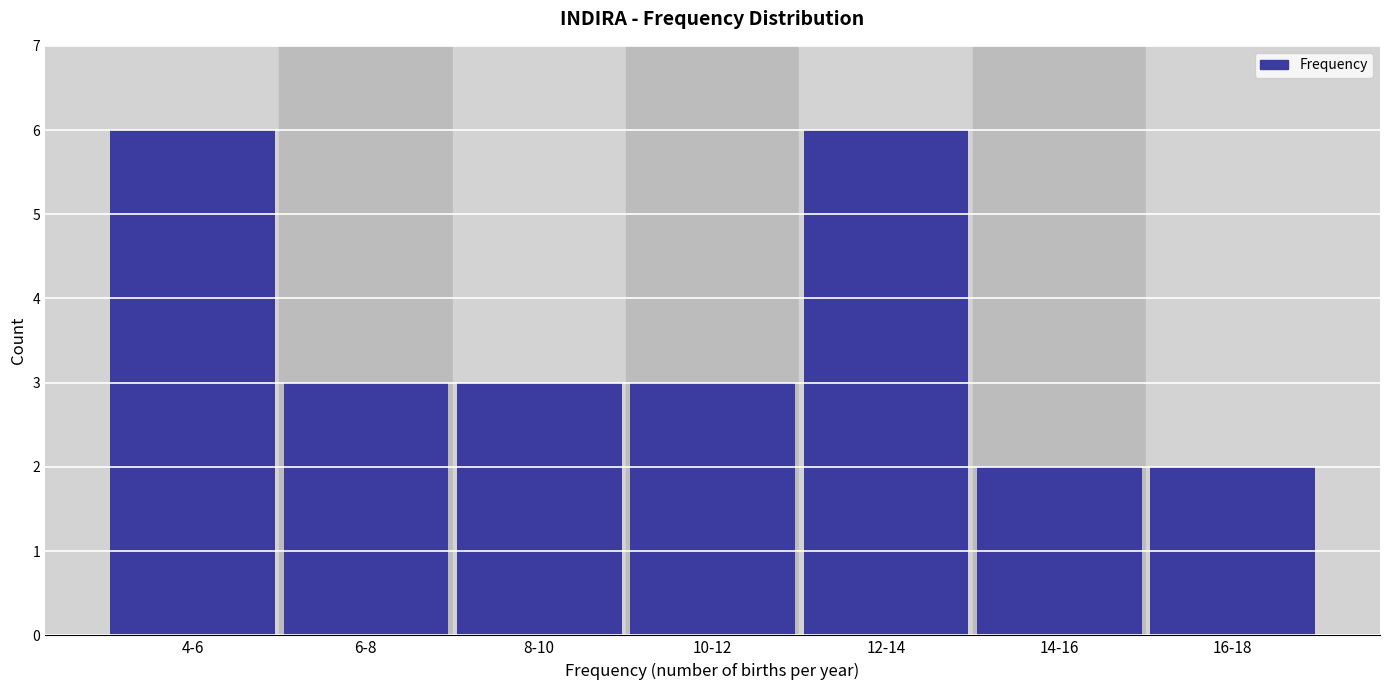

Reading left to right, what are all the values shown in this chart?

4-6=6	6-8=3	8-10=3	10-12=3	12-14=6	14-16=2	16-18=2